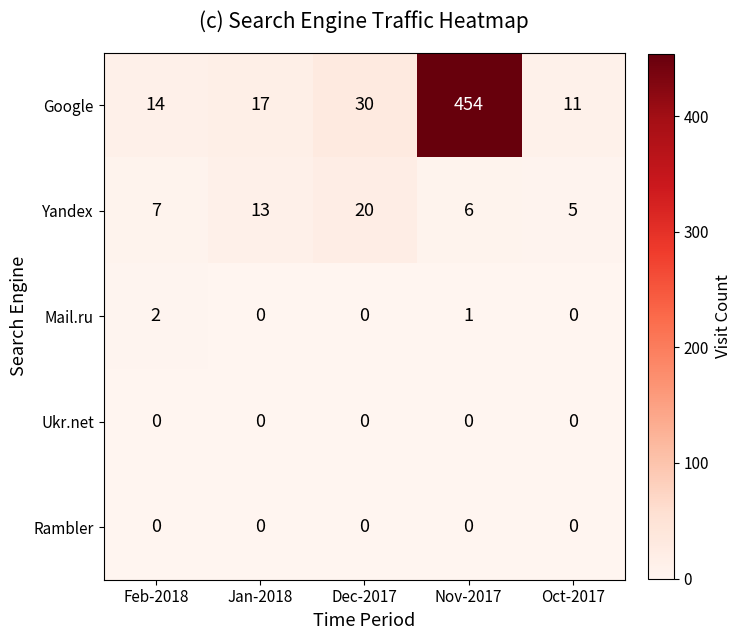

Reading right to left, transcribe all the data shown in this chart.

Google: Oct-2017=11	Nov-2017=454	Dec-2017=30	Jan-2018=17	Feb-2018=14
Yandex: Oct-2017=5	Nov-2017=6	Dec-2017=20	Jan-2018=13	Feb-2018=7
Mail.ru: Oct-2017=0	Nov-2017=1	Dec-2017=0	Jan-2018=0	Feb-2018=2
Ukr.net: Oct-2017=0	Nov-2017=0	Dec-2017=0	Jan-2018=0	Feb-2018=0
Rambler: Oct-2017=0	Nov-2017=0	Dec-2017=0	Jan-2018=0	Feb-2018=0